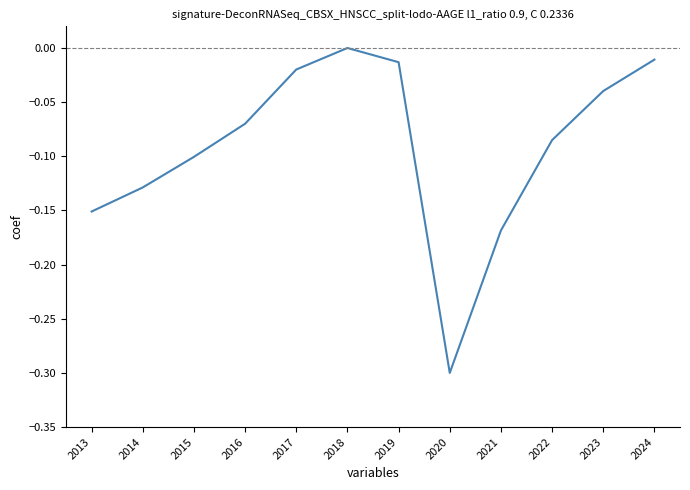

Between 2013 and 2018, which is larger?

2018